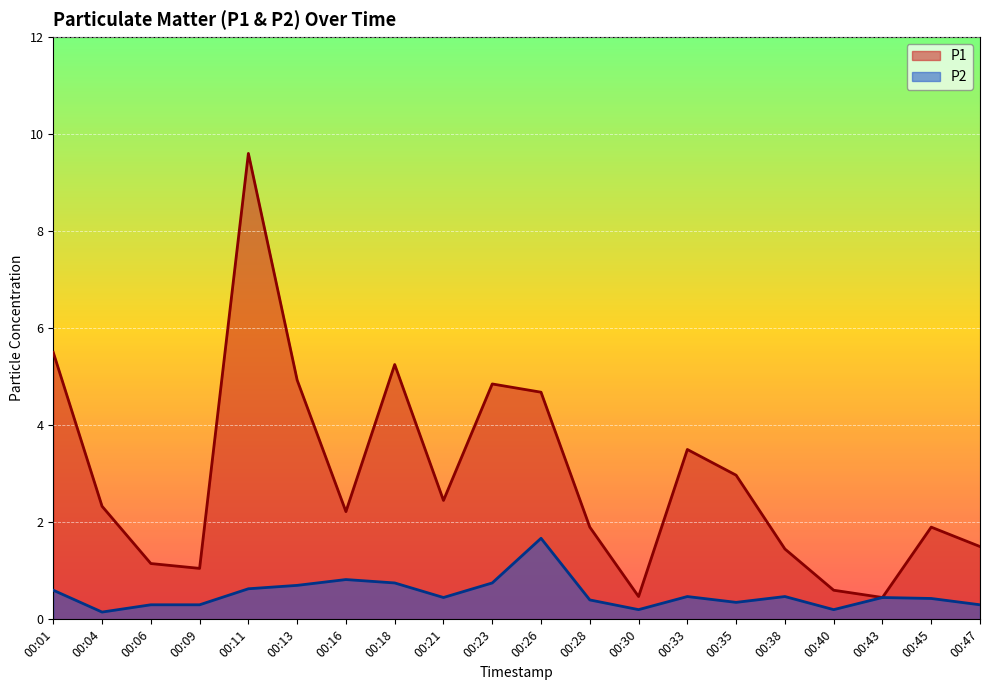

True or false: P1 has more than 0 interior local peaks.

True